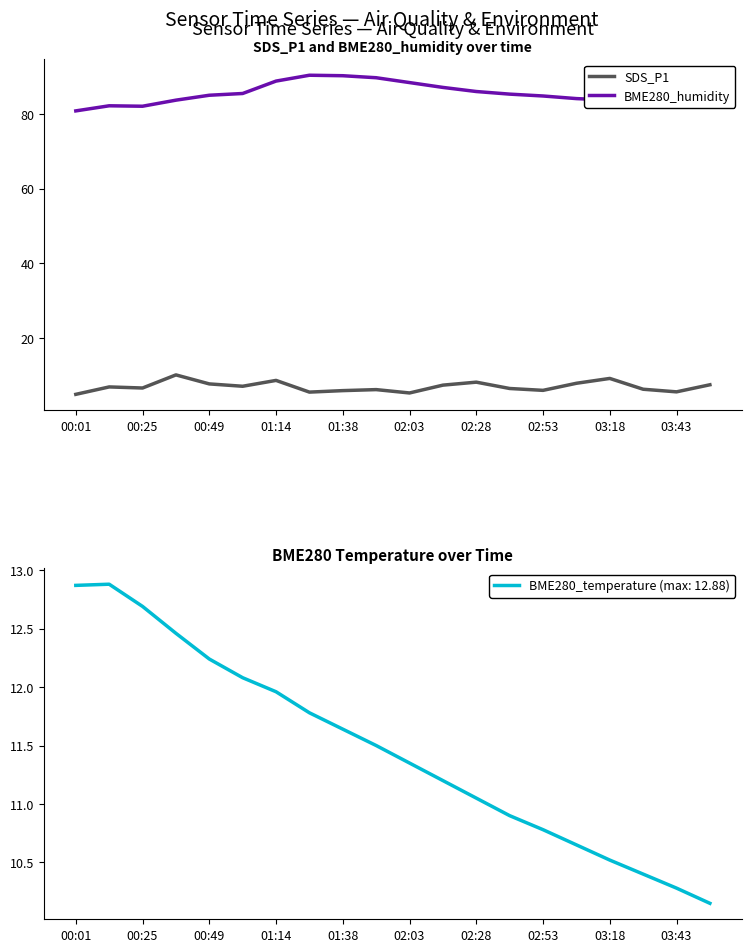

True or false: SDS_P1 has a value of 4.8 at 00:01.

True